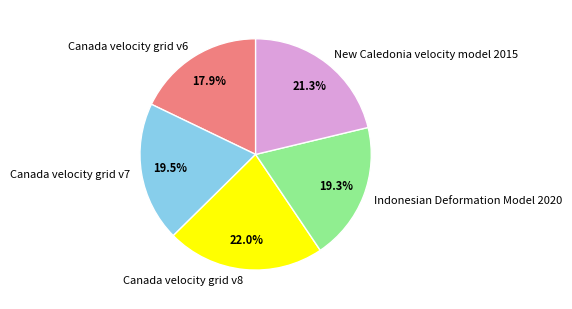

Approximately how many times larger is the value at New Caledonia velocity model 2015 compared to Indonesian Deformation Model 2020?

1.1